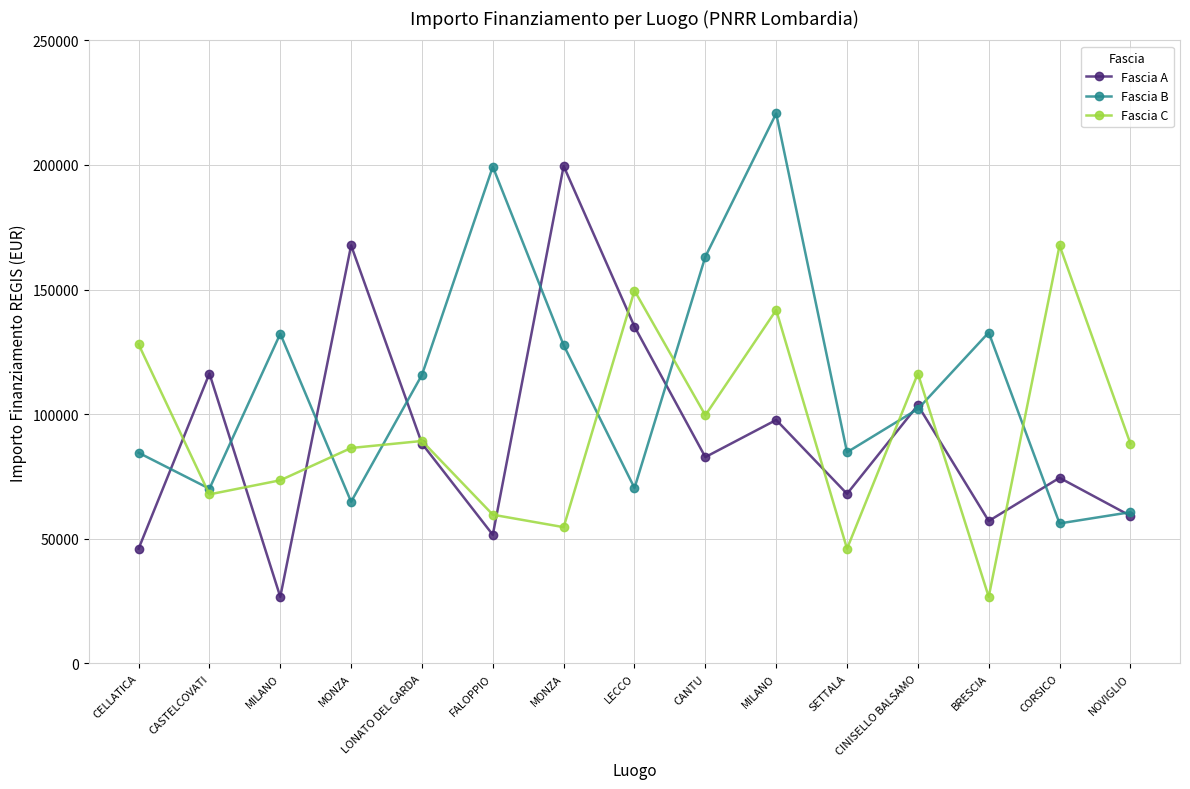

The value of Fascia B at CORSICO is 56181.6. True or false?

True